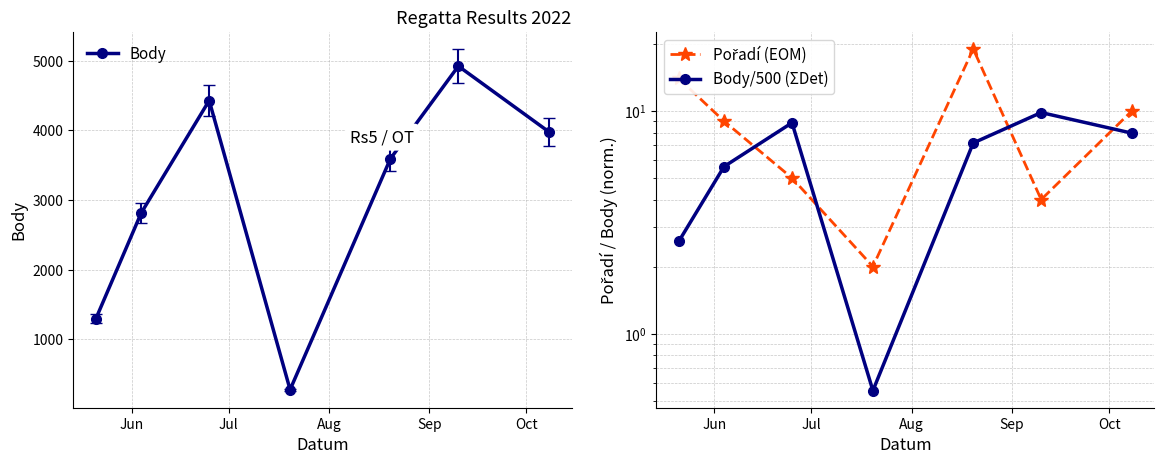

True or false: Body has more than 0 interior local peaks.

True